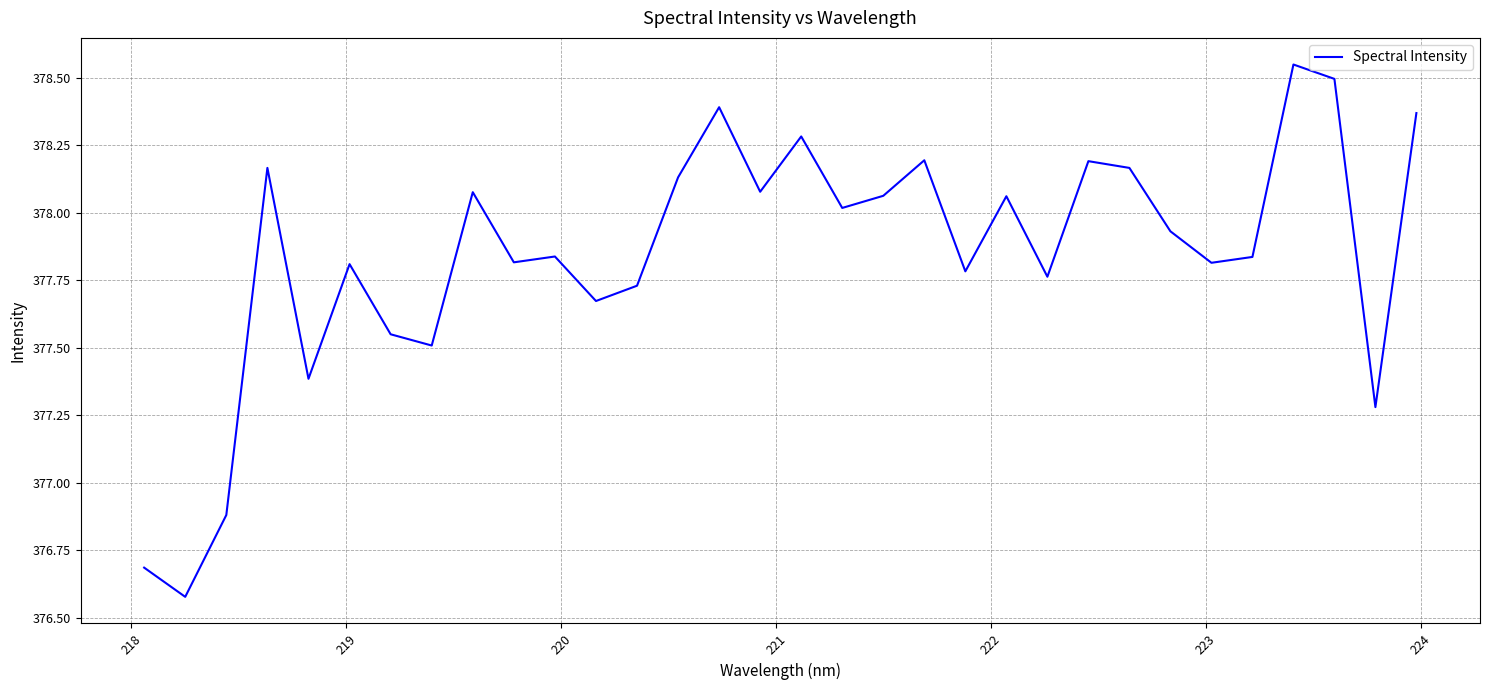

What is the maximum value shown in the chart?

378.6